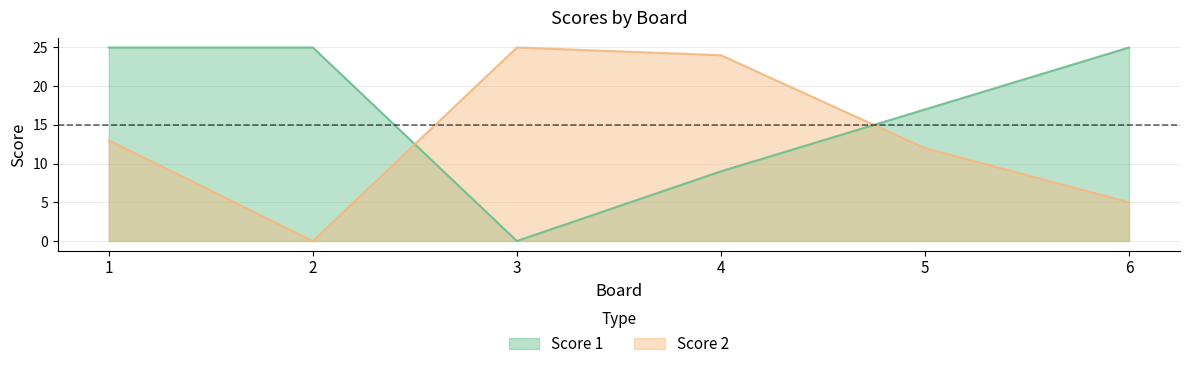

How many distinct data groups are displayed?

2